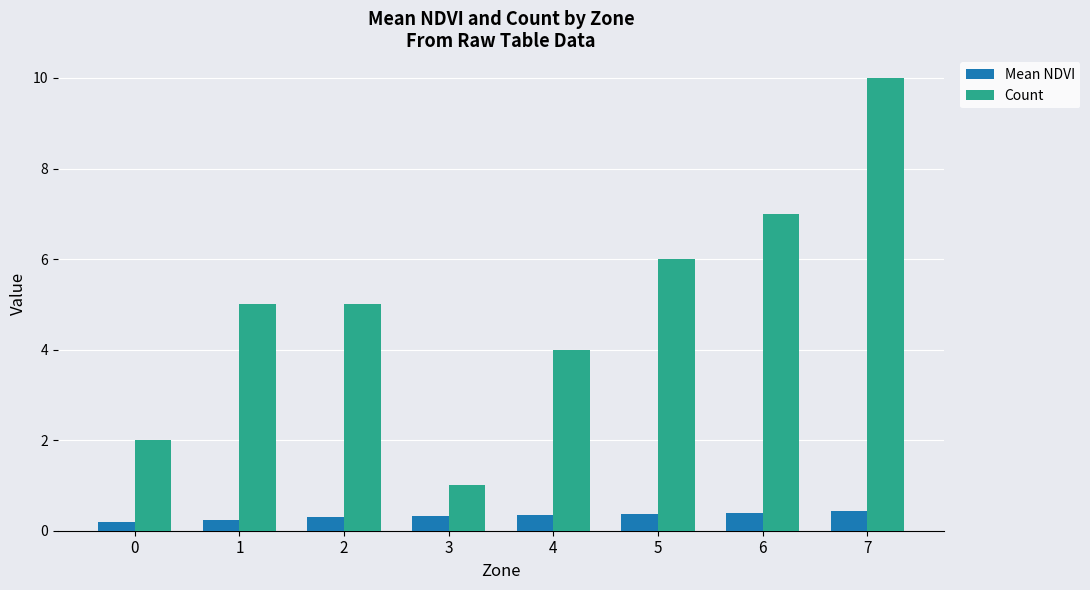

At which category is the sum across all series the highest?

7